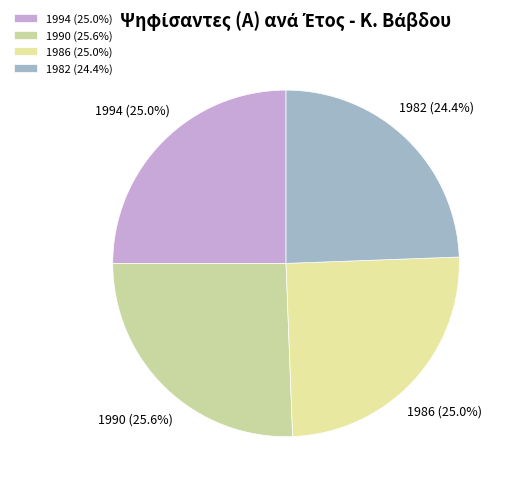

To the nearest percent, what portion does 1990 represent?

26%